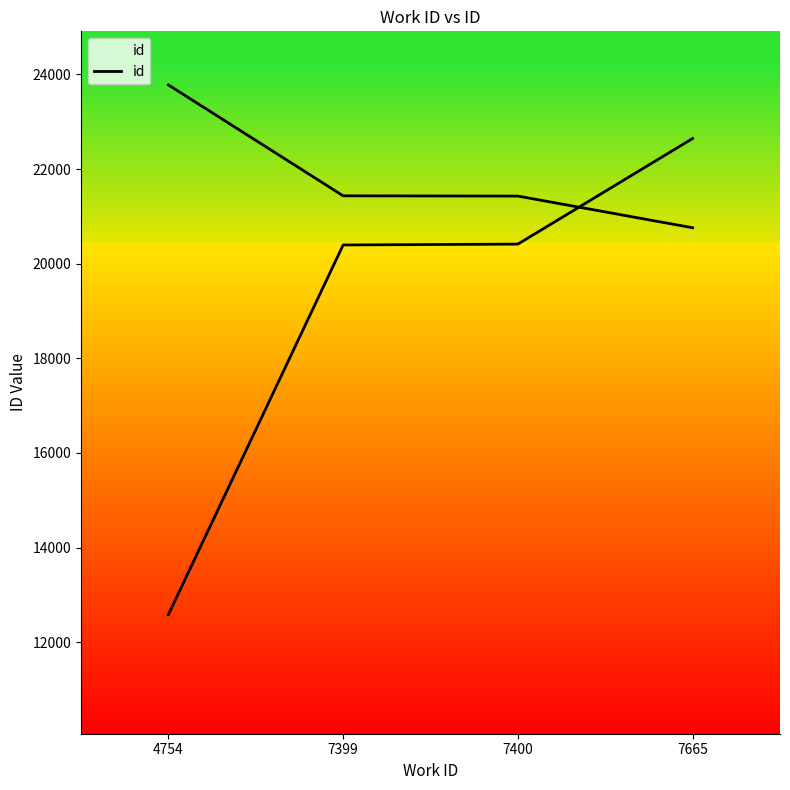

What is the smallest value displayed?

12584